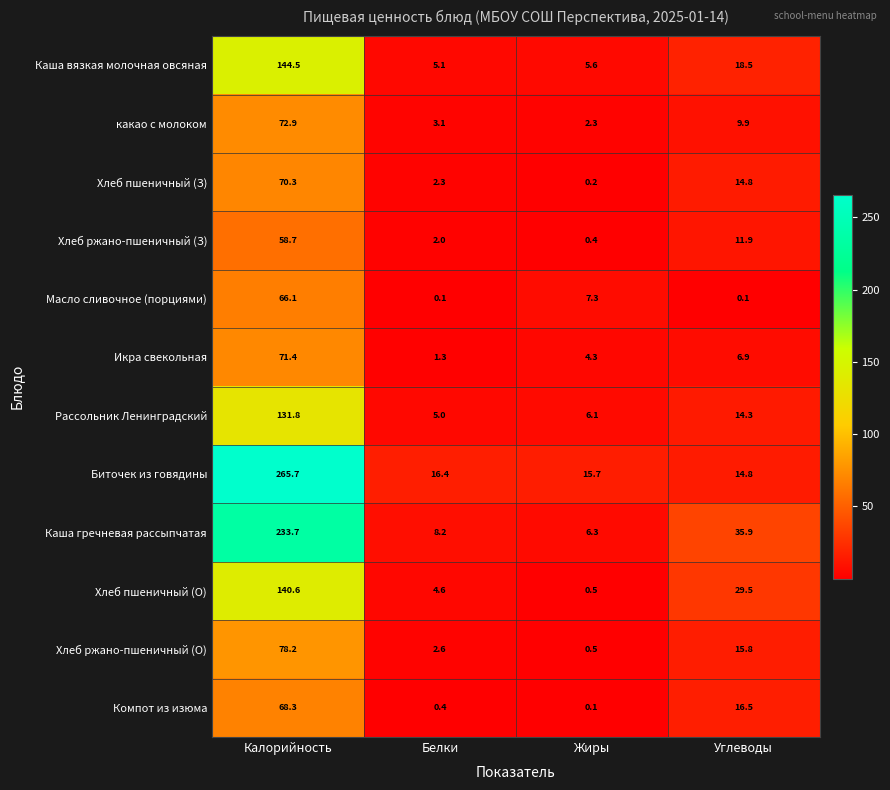

True or false: Масло сливочное (порциями) has a value of 111.4 at Калорийность.

False